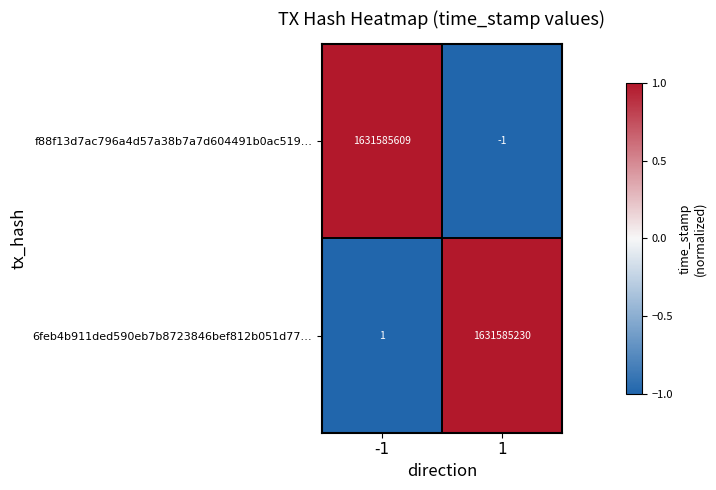

Which series changed the most between -1 and 1?

f88f13d7ac796a4d57a38b7a7d604491b0ac519…